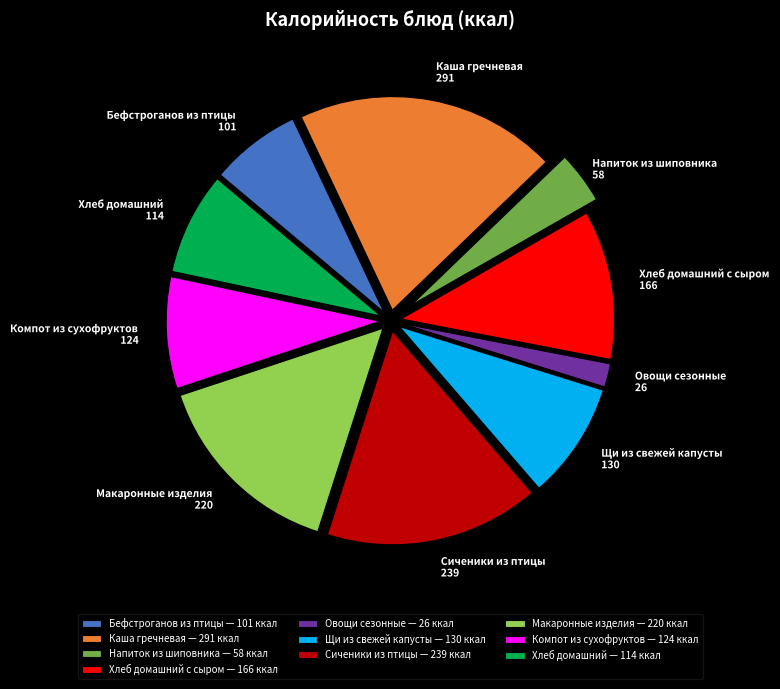

The Щи из свежей капусты slice represents 22% of the pie. True or false?

False